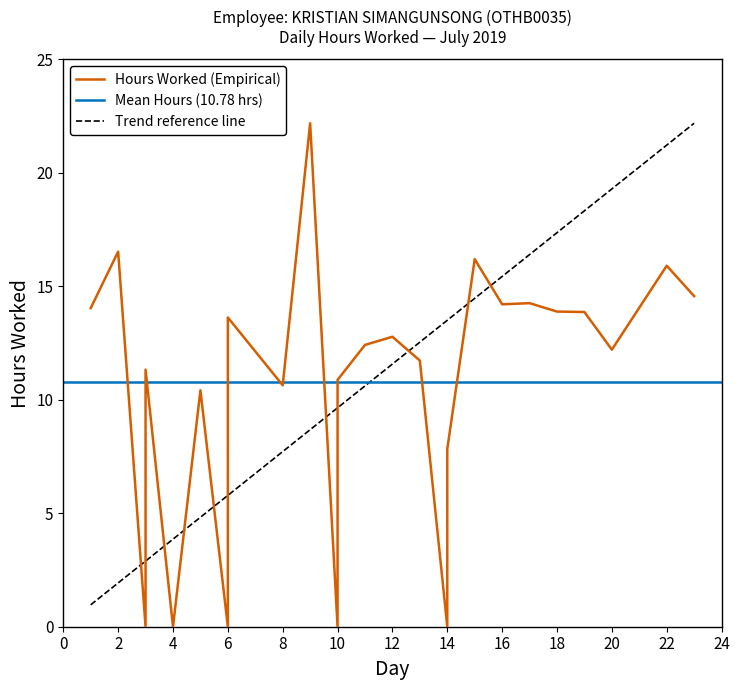

Rank the categories by value from lowest to highest.

3, 4, 6, 10, 14, 14, 5, 8, 10, 3, 13, 20, 11, 12, 6, 19, 18, 1, 16, 17, 23, 22, 15, 2, 9